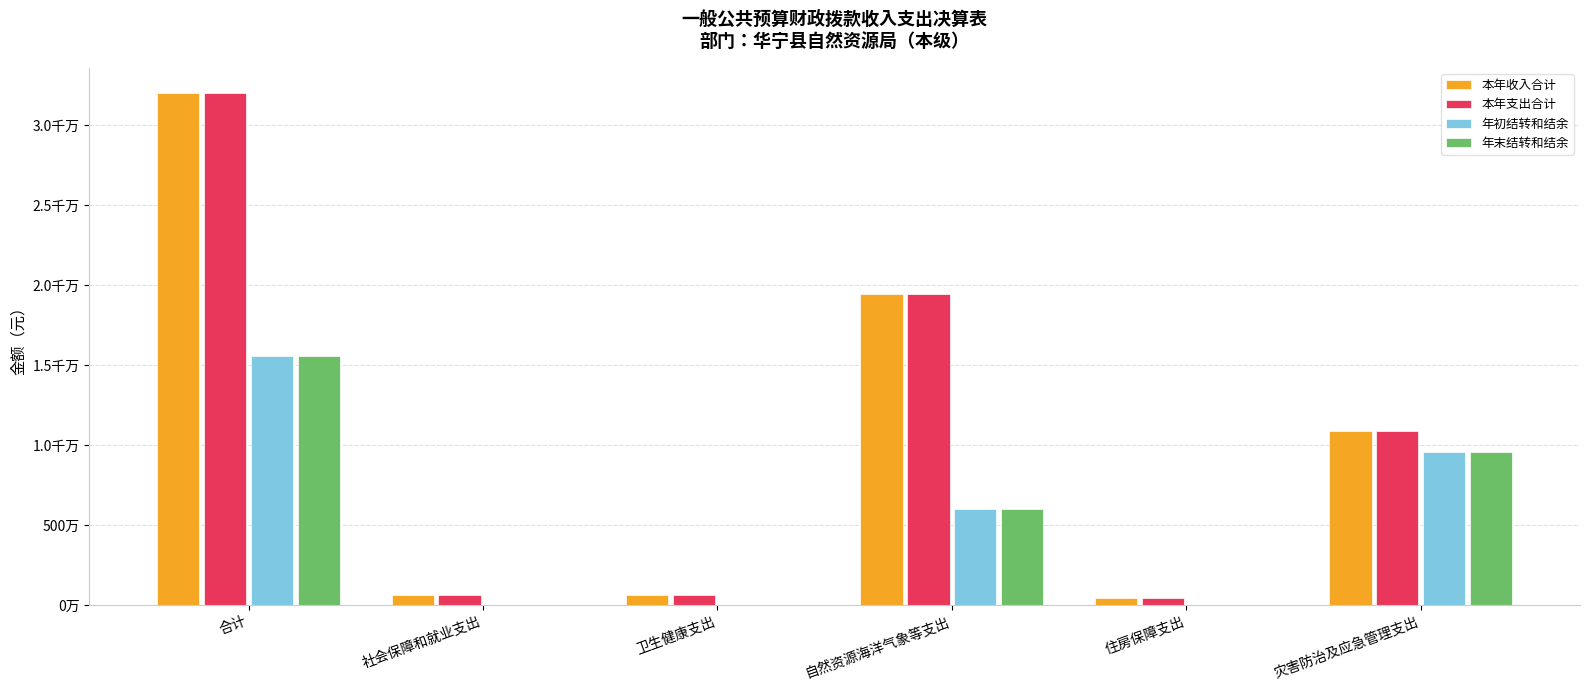

What is the difference between the maximum and minimum values in the 本年收入合计 series?

31555583.0